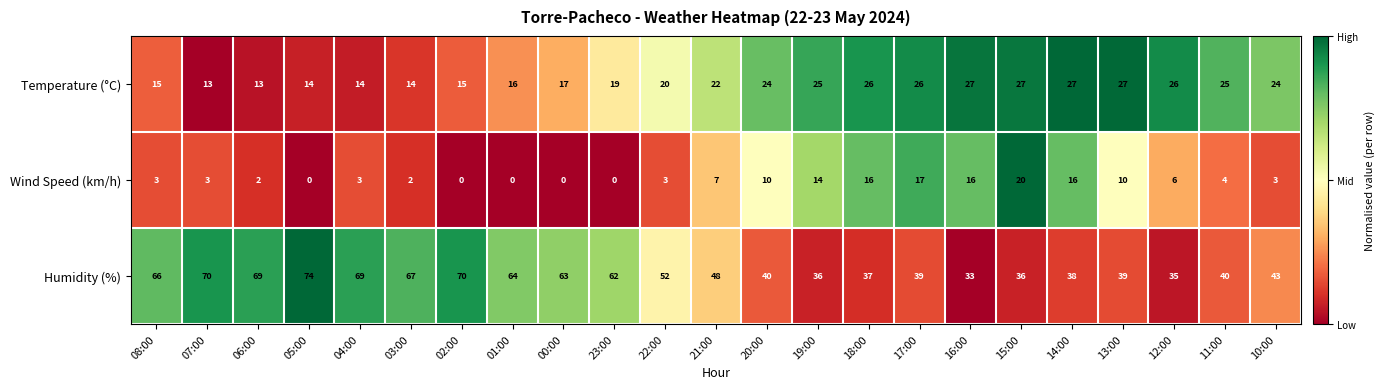

Rank the series at 01:00 from highest to lowest value.

Humidity (%), Temperature (°C), Wind Speed (km/h)